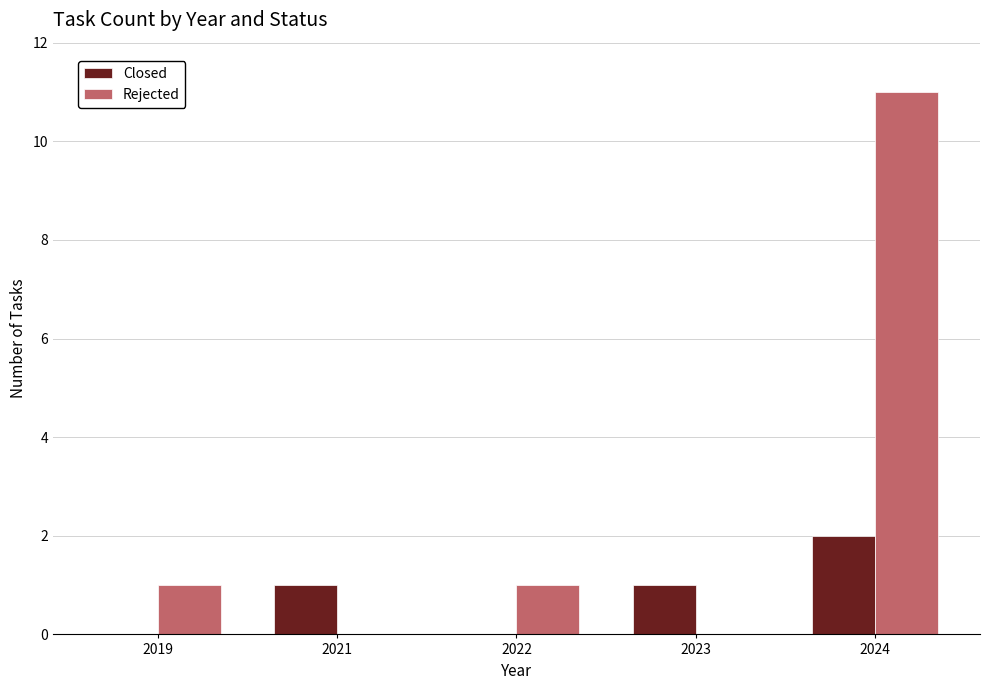

Is the value of Rejected at 2023 greater than the value of Closed at 2021?

No